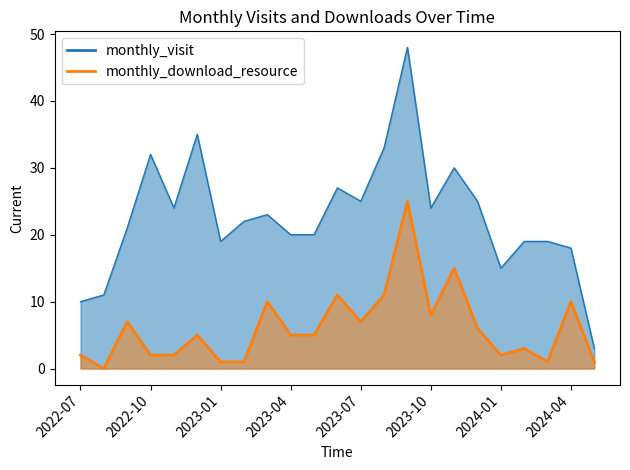

True or false: monthly_visit and monthly_download_resource intersect in this chart.

False